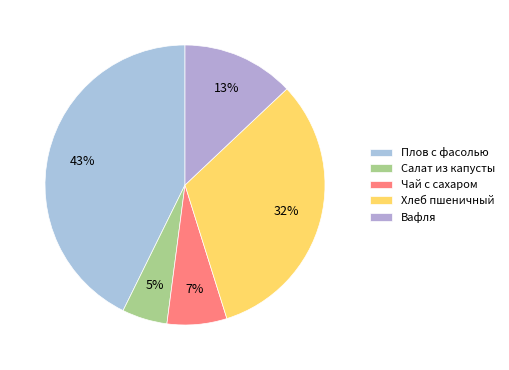

Count the number of slices in the pie.

5